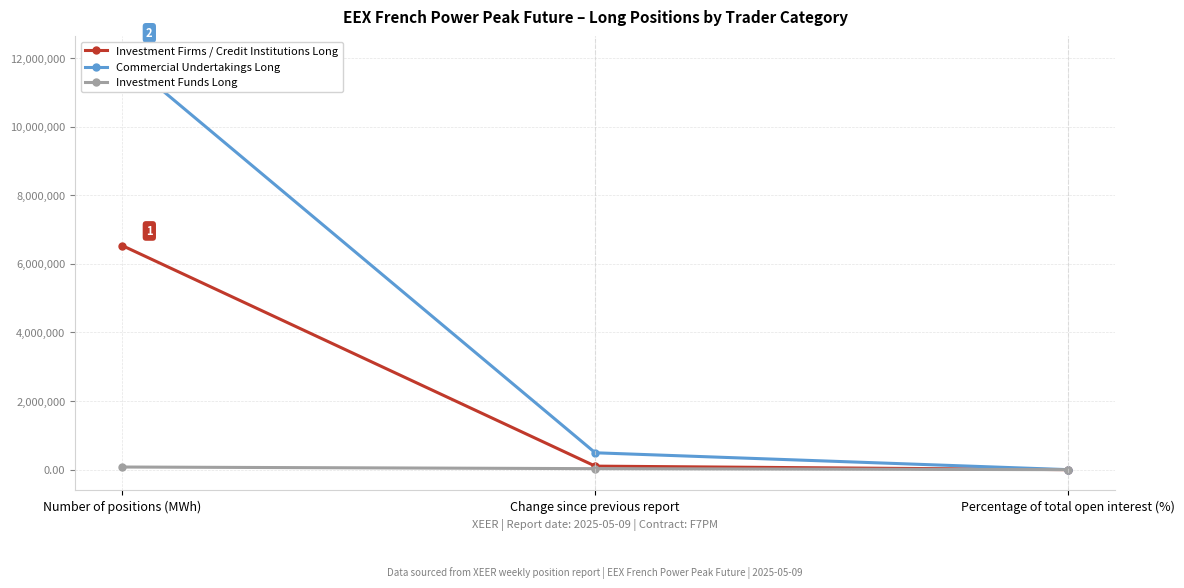

What is the average value of the Investment Funds Long series?

35376.1